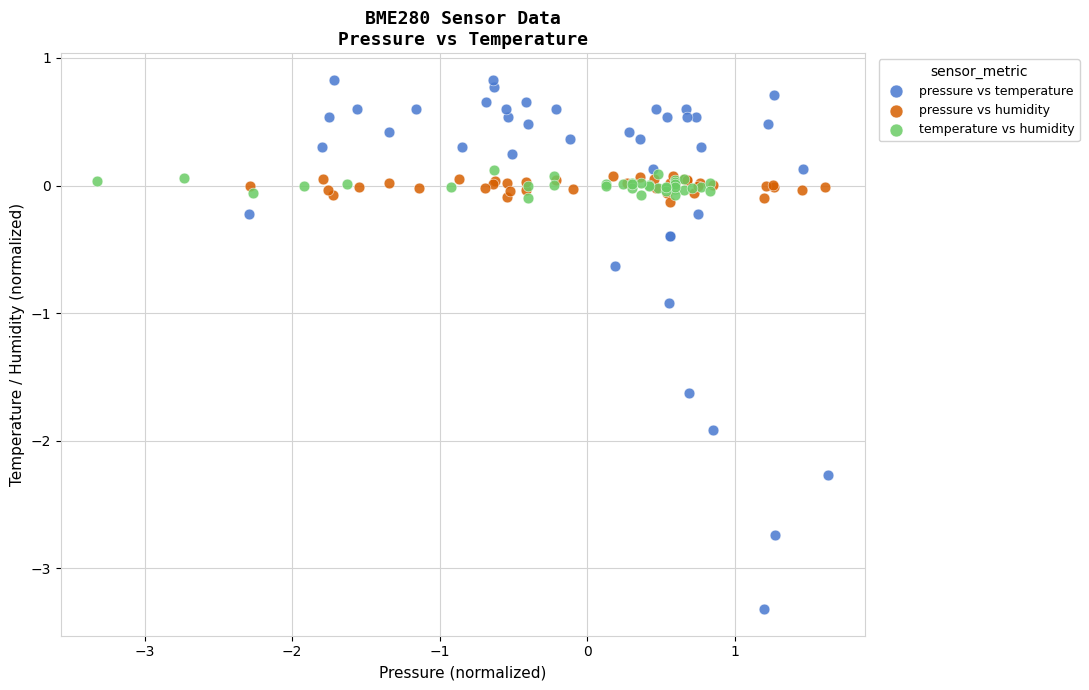

Which series reaches the minimum Y coordinate?

pressure vs temperature